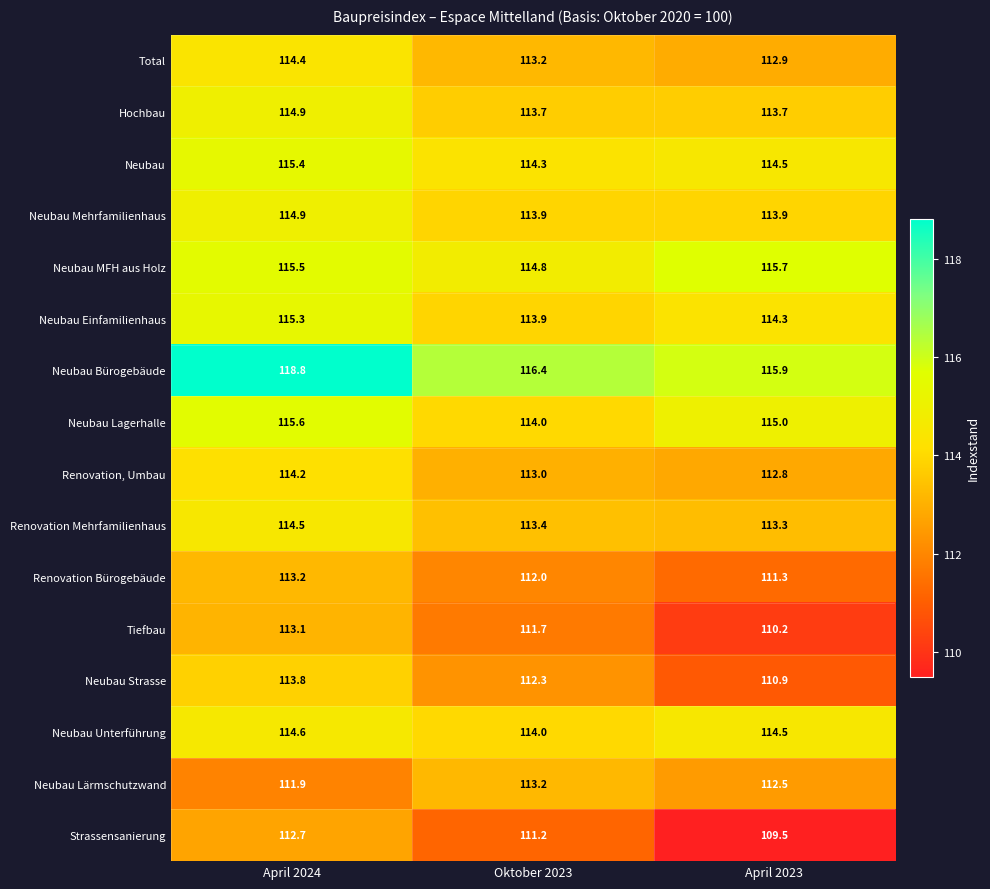

Which series changed the most between Oktober 2023 and April 2023?

Strassensanierung